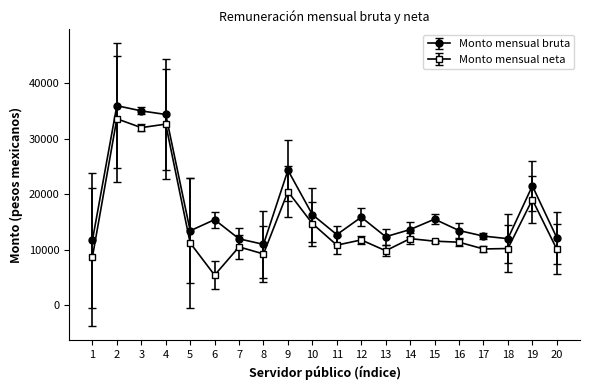

True or false: Monto mensual bruta and Monto mensual neta cross at least once.

False